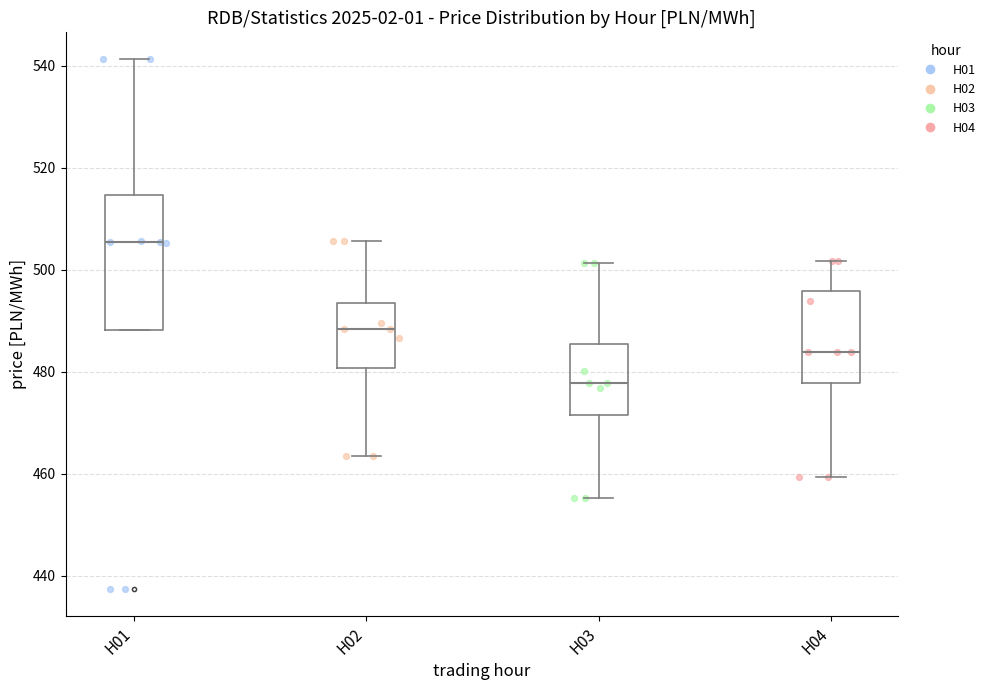

Where does the median line of the box for H03 sit on the y-axis? The values are not printed on the chart, so give them approximately, as read against the axis.

478